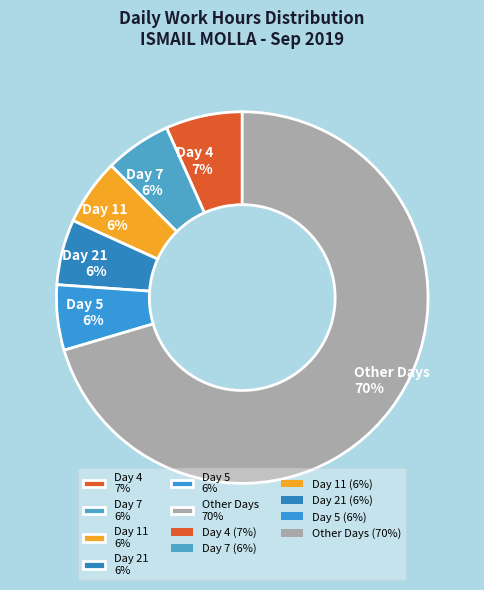

Approximately how many times larger is the value at Day 21 6% compared to Day 4 7%?

0.9